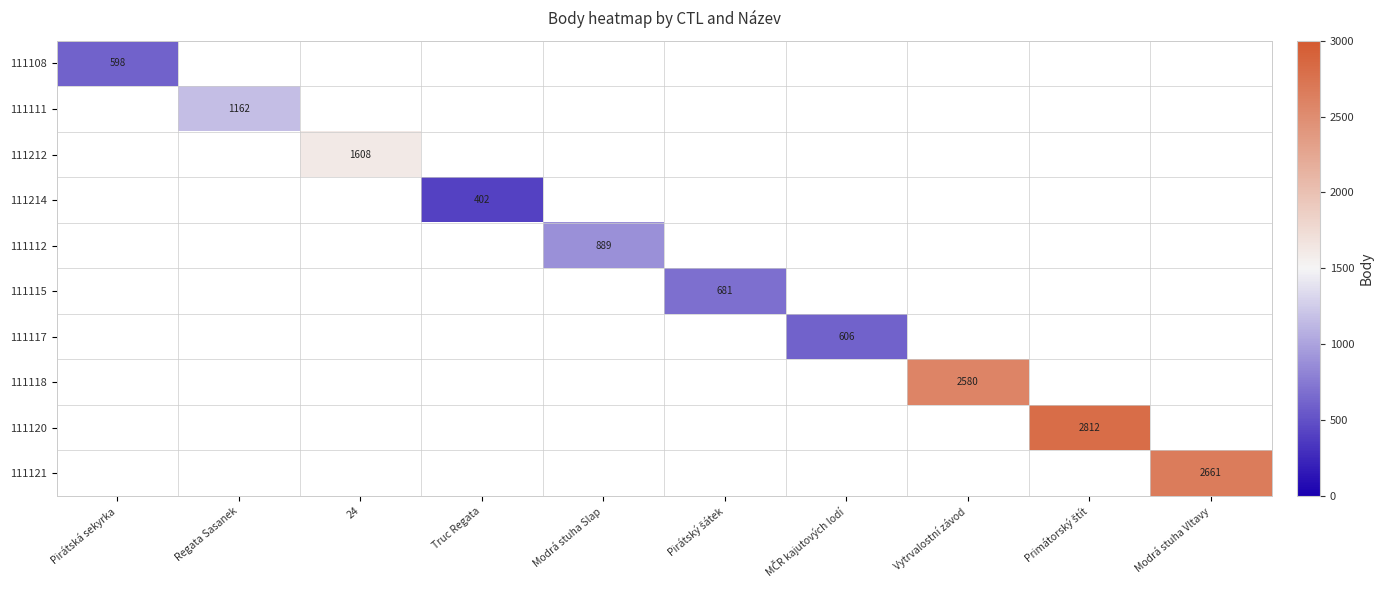

Is it true that 111111 equals 1619 at Regata Sasanek?

False